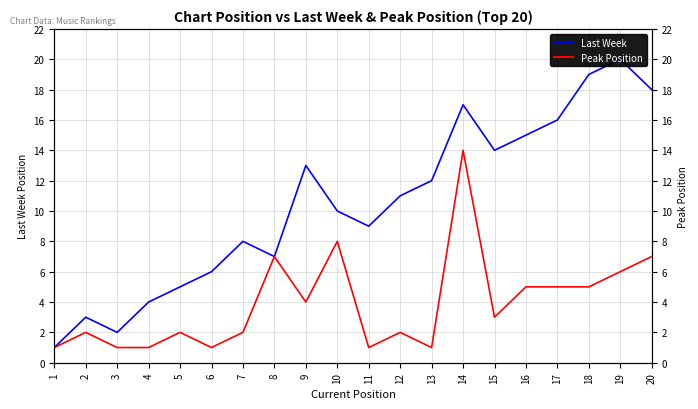

Which series changed the most between 5 and 10?

Peak Position